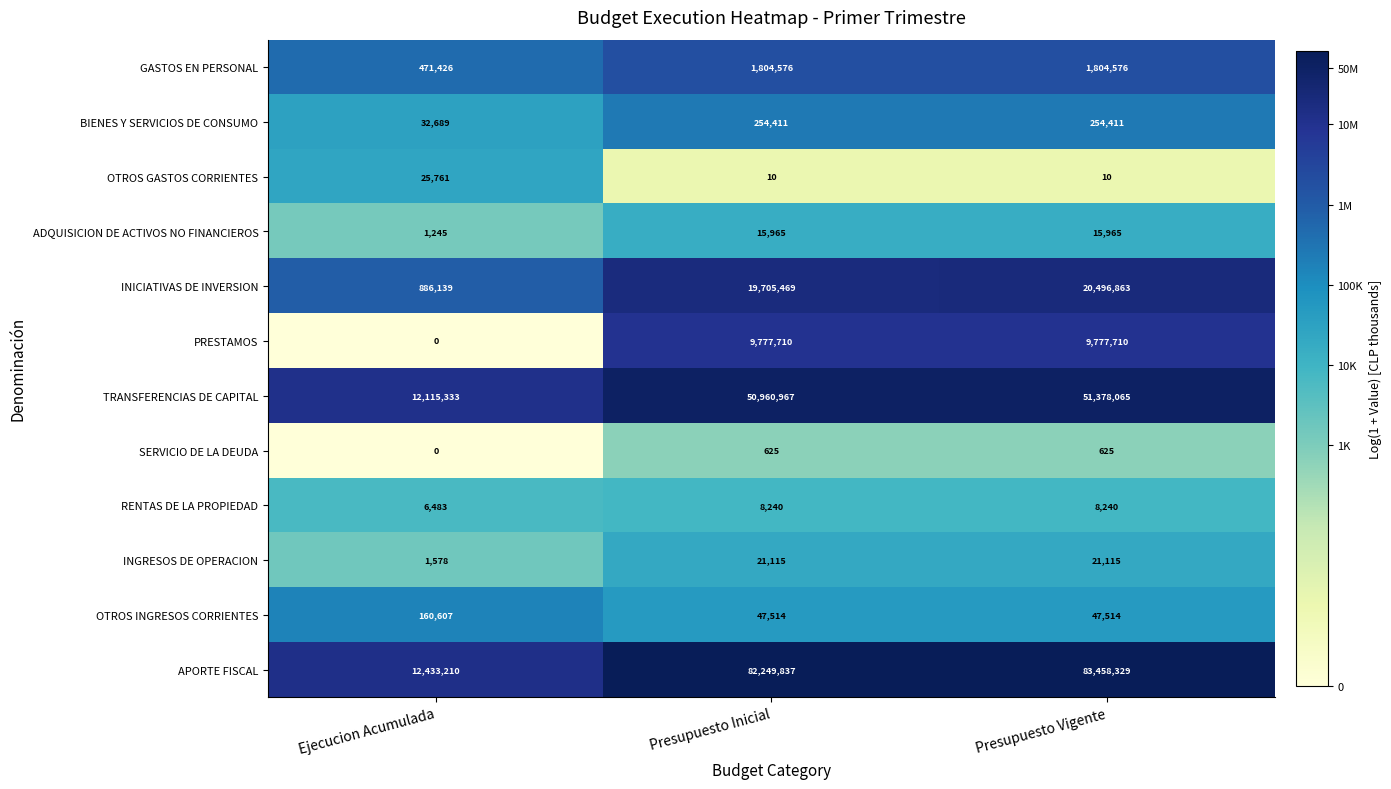

The INGRESOS DE OPERACION series shows 662 at Ejecucion Acumulada. True or false?

False